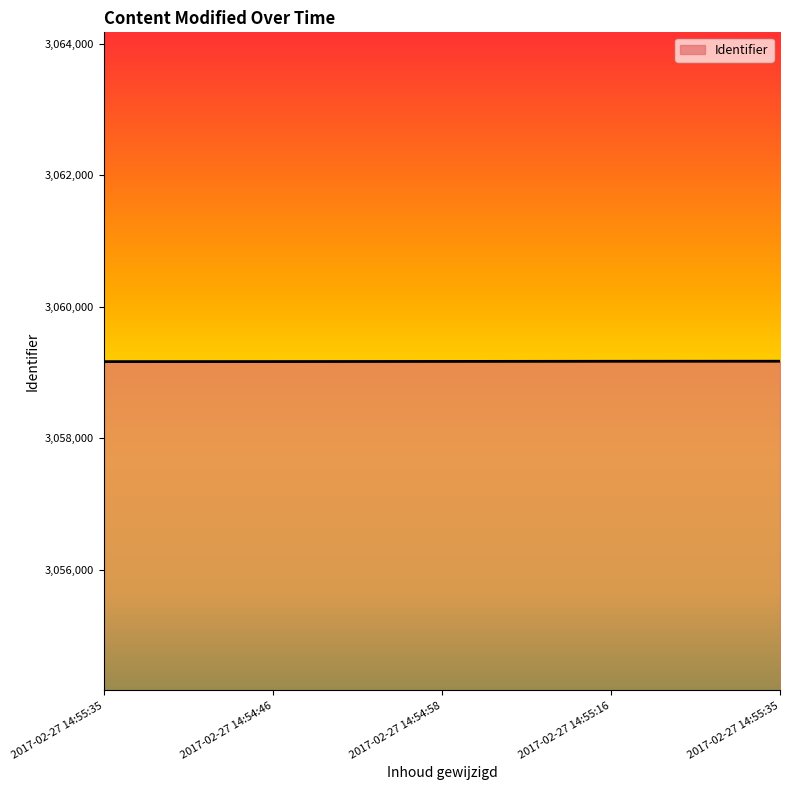

How many lines are shown in the chart?

1